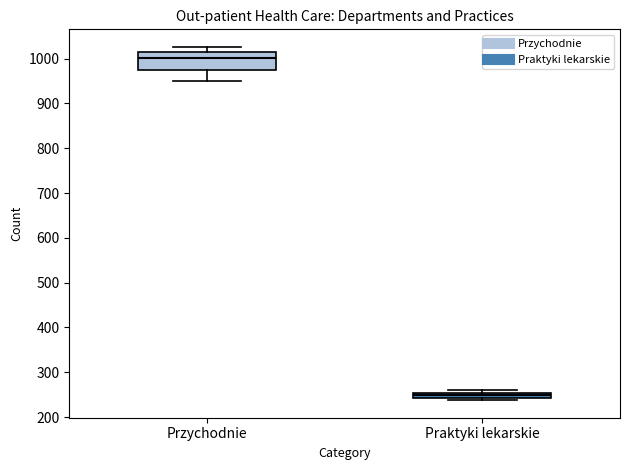

Where is the lower edge of the box for Praktyki lekarskie on the y-axis? The values are not printed on the chart, so give them approximately, as read against the axis.

240